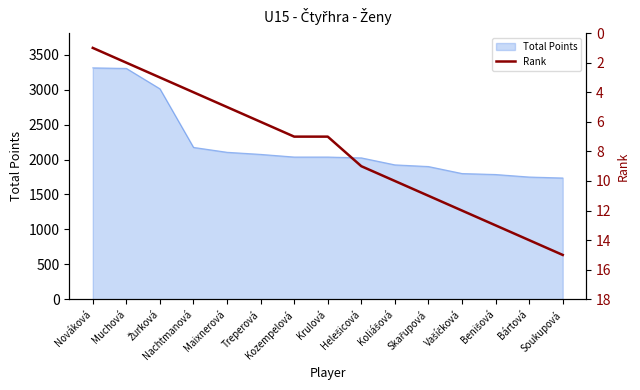

Which label corresponds to the smallest value in the chart?

Nováková